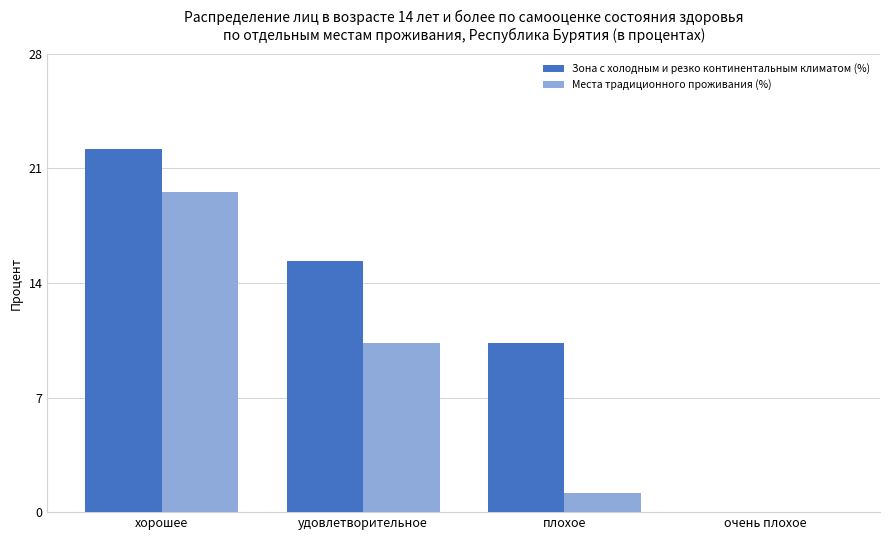

How many positive values does the Места традиционного проживания (%) series have?

3